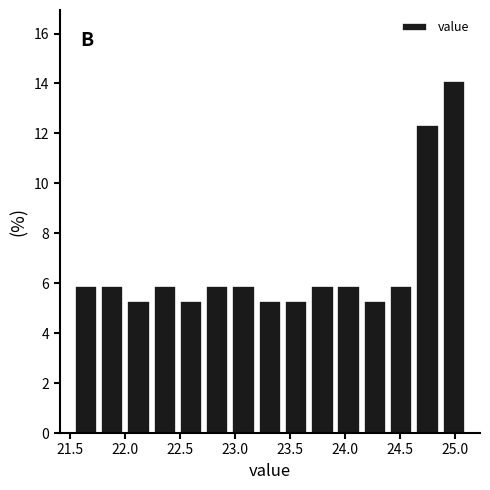

Reading left to right, list every bar in this chart as the range it spans on the x-axis followed by its height. Neither the bar edges nor the heights are printed on the chart, so give them approximately, as read against the axes.

21.55 to 21.75: 5.8
21.75 to 22.00: 5.8
22.00 to 22.25: 5.2
22.25 to 22.50: 5.8
22.50 to 22.70: 5.2
22.70 to 22.95: 5.8
22.95 to 23.20: 5.8
23.20 to 23.45: 5.2
23.45 to 23.70: 5.2
23.70 to 23.90: 5.8
23.90 to 24.15: 5.8
24.15 to 24.40: 5.2
24.40 to 24.65: 5.8
24.65 to 24.85: 12.4
24.85 to 25.10: 14.2